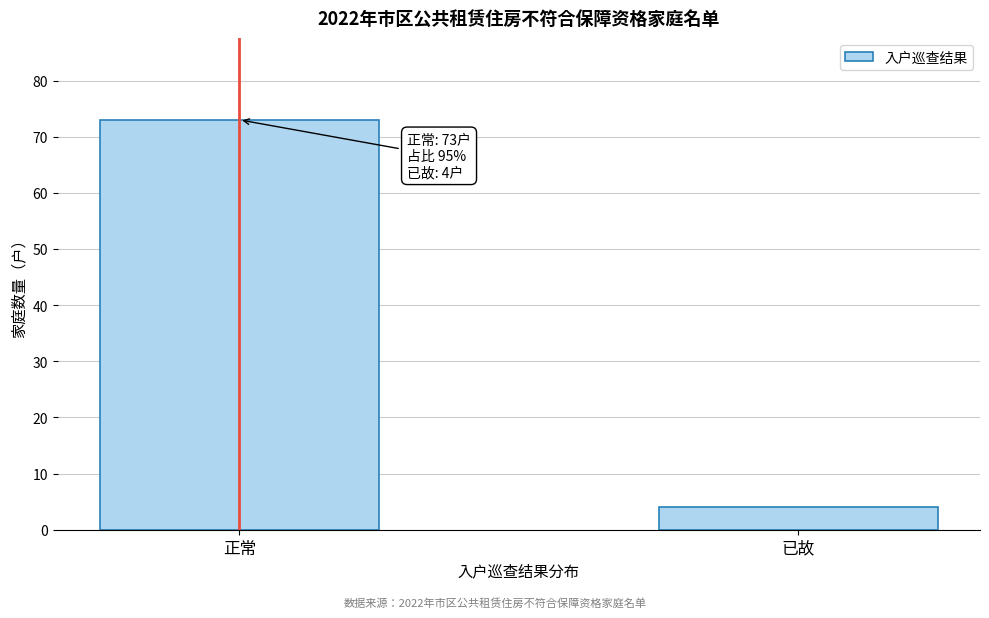

Reading left to right, list all the values displayed in this chart.

73	4